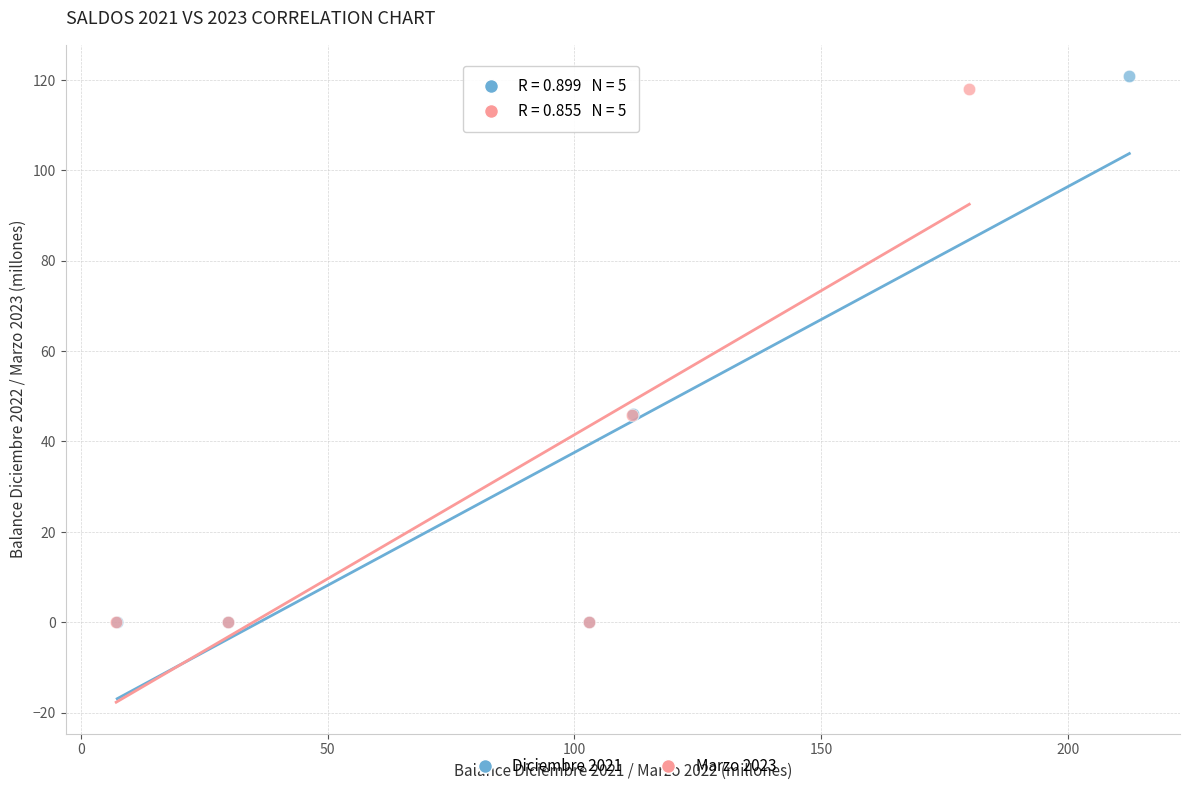

Which series has the widest spread of Y values?

Diciembre 2021